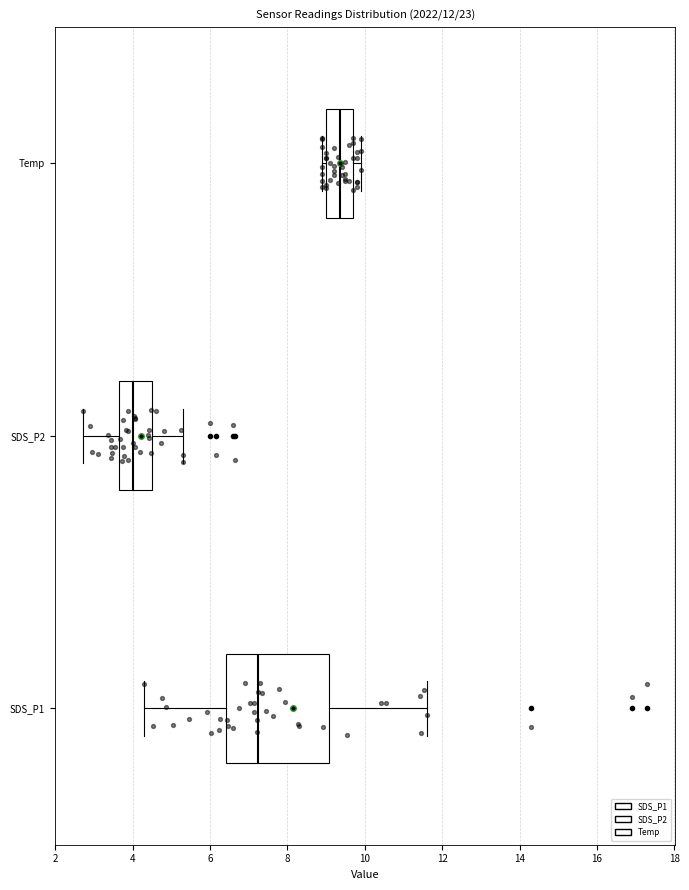

Reading bottom to top, read every box against the x-axis: the position of its median line, the range the box covers, and the ends of its whiskers. The values are not printed on the chart, so give them approximately, as read against the axis.

SDS_P1: median 7.2, box 6.4 to 9.0, whiskers 4.4 to 11.6
SDS_P2: median 4.0, box 3.6 to 4.6, whiskers 2.8 to 5.4
Temp: median 9.4, box 9.0 to 9.8, whiskers 9.0 (just left of the box's left edge) to 10.0